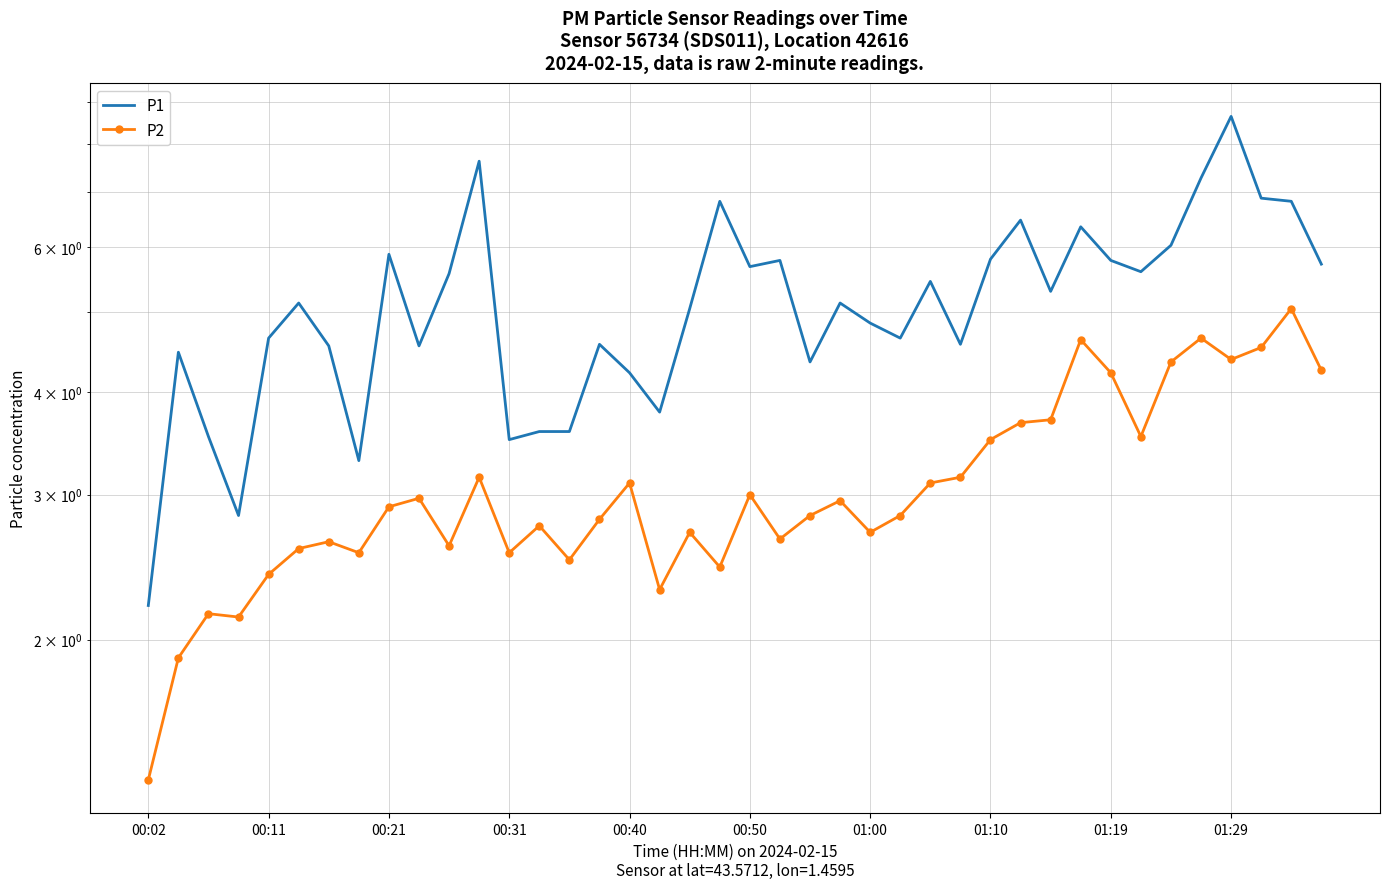

At how many categories does at least one series exceed 4?

32